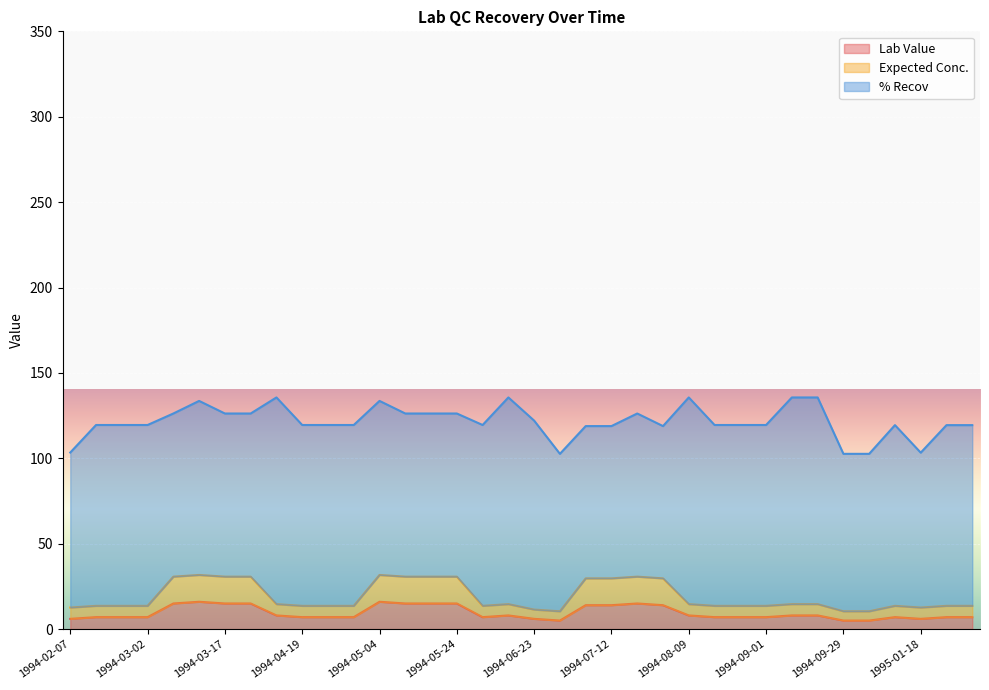

At which category does Lab Value reach its first local valley?

1994-02-07